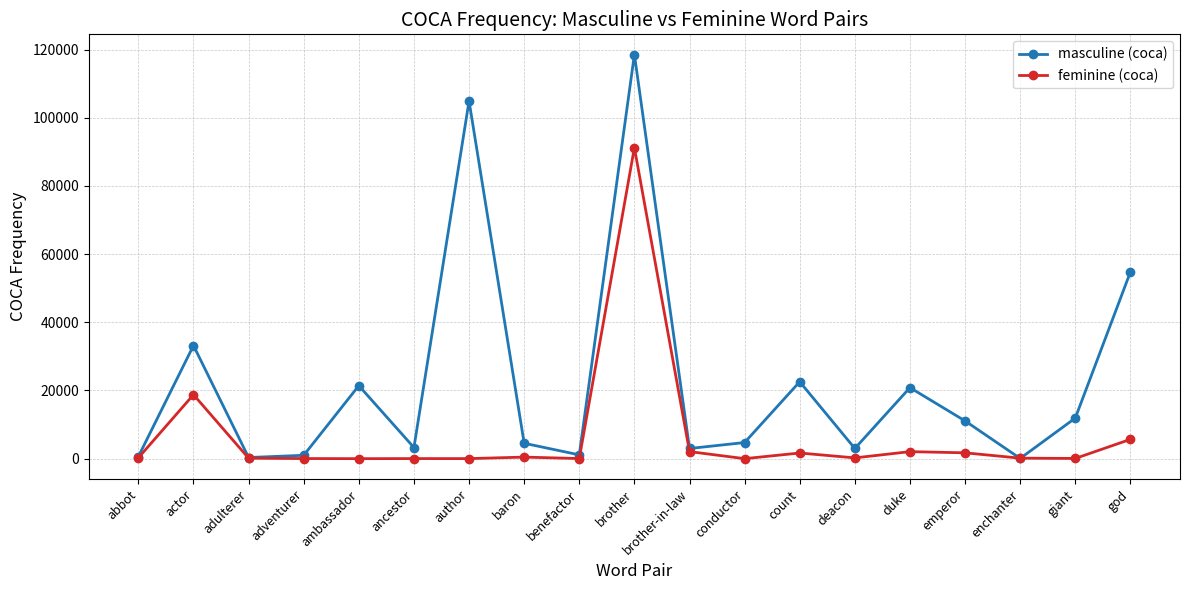

Is it true that masculine (coca) equals 104909 at author?

True